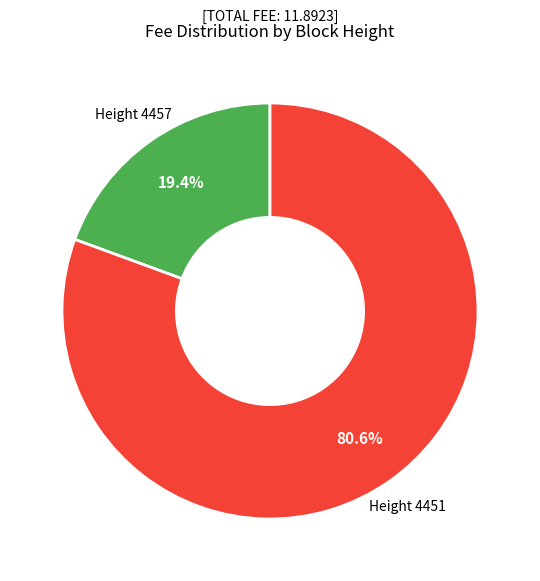

Rank the categories by value from highest to lowest.

Height 4451, Height 4457